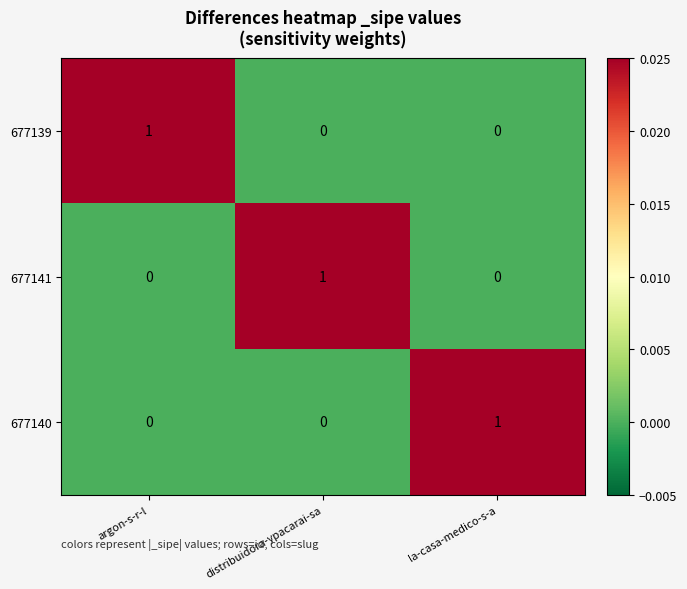

The value of 677139 at distribuidora-ypacarai-sa is 0. True or false?

True